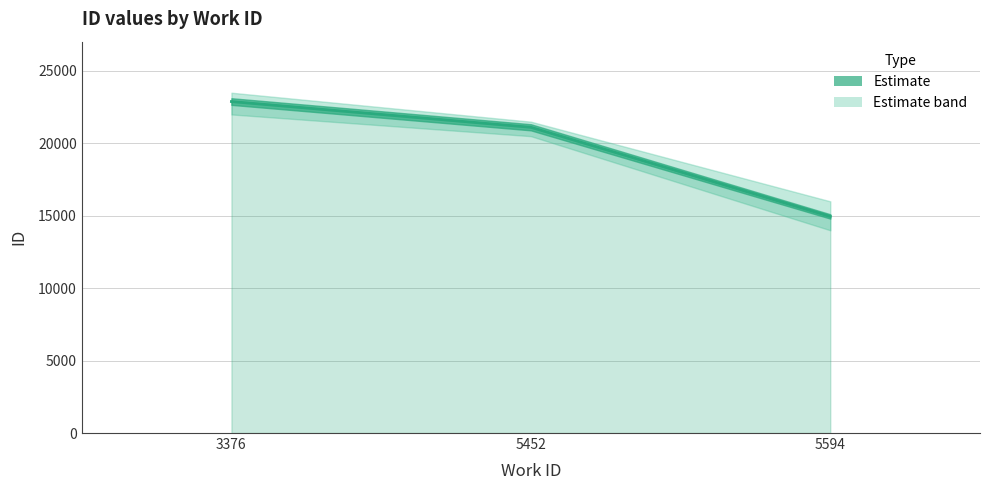

Which label corresponds to the largest value in the chart?

3376